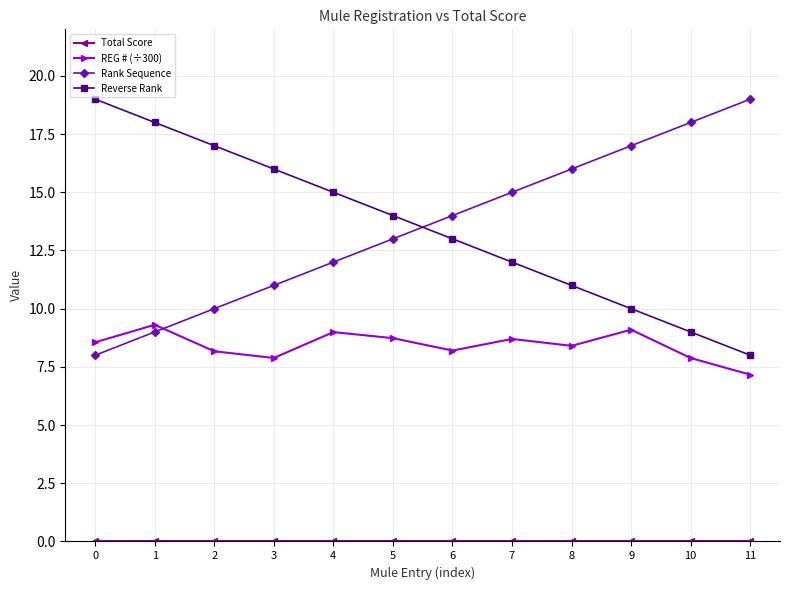

What is the spread (max minus min) of values at 6?

14.0